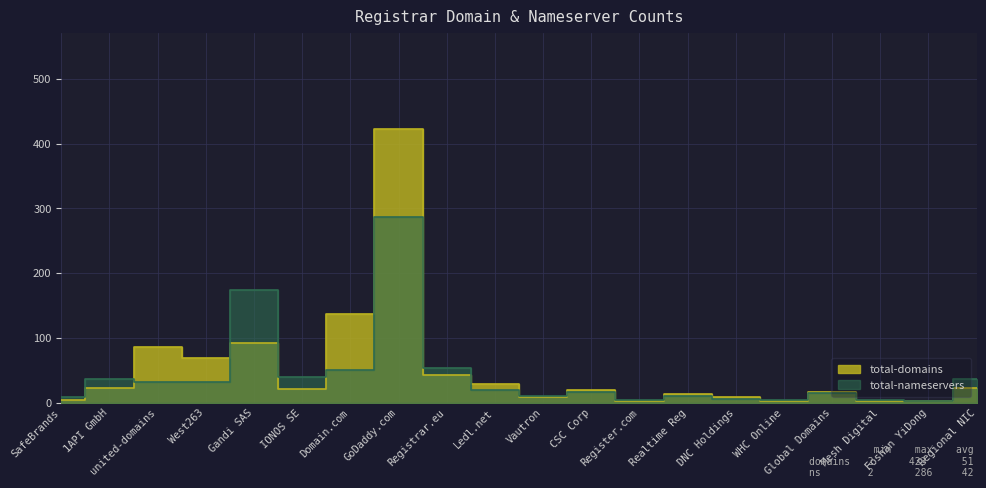

Where is the first local maximum for total-nameservers?

1API GmbH